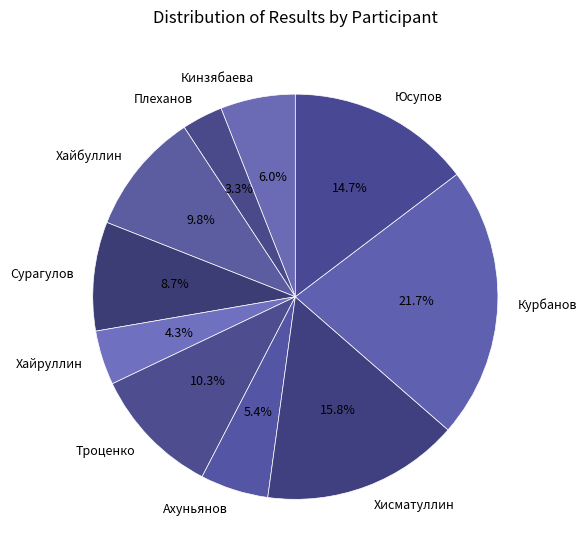

Do Хайбуллин and Хисматуллин together represent more than half of the pie?

No